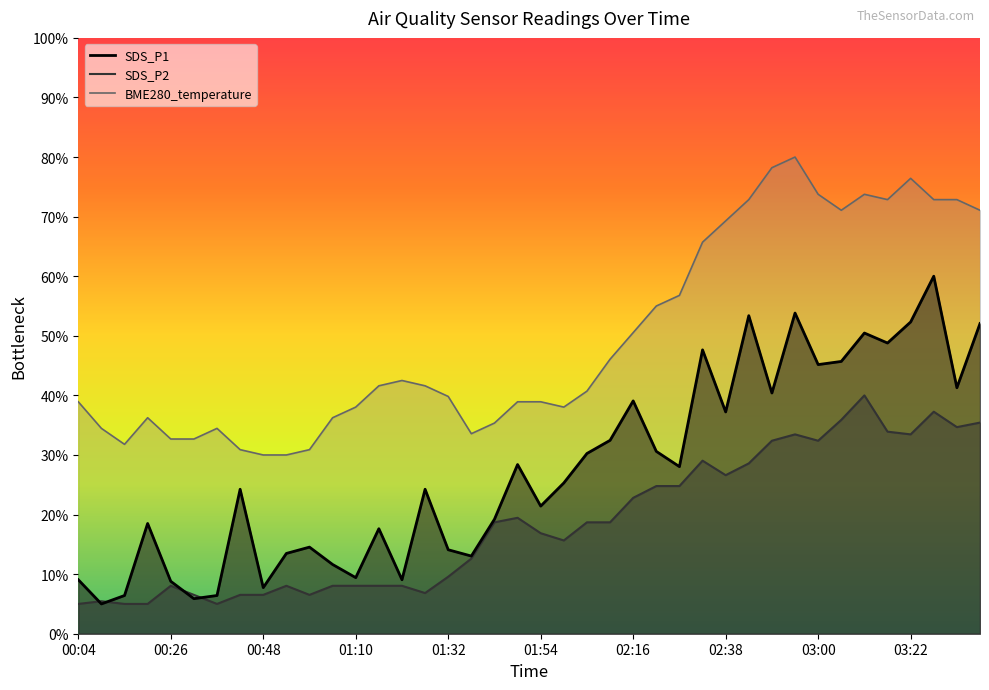

Which has a higher value, 03:17 or 02:55?

02:55